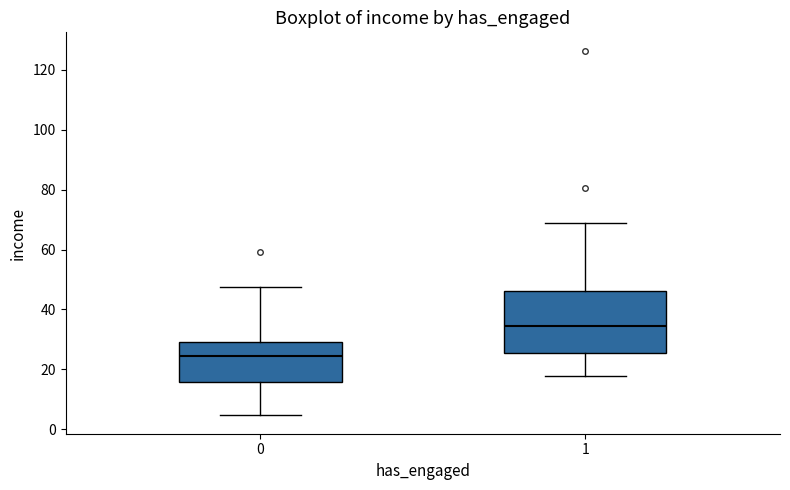

Reading left to right, read every box against the y-axis: the position of its median line, the range the box covers, and the ends of its whiskers. The values are not printed on the chart, so give them approximately, as read against the axis.

0: median 24, box 16 to 30, whiskers 4 to 48
1: median 34, box 26 to 46, whiskers 18 to 68